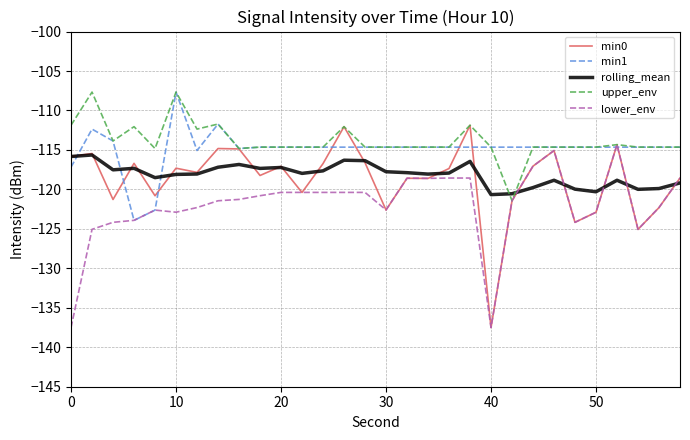

Which series has the widest spread of values?

min0